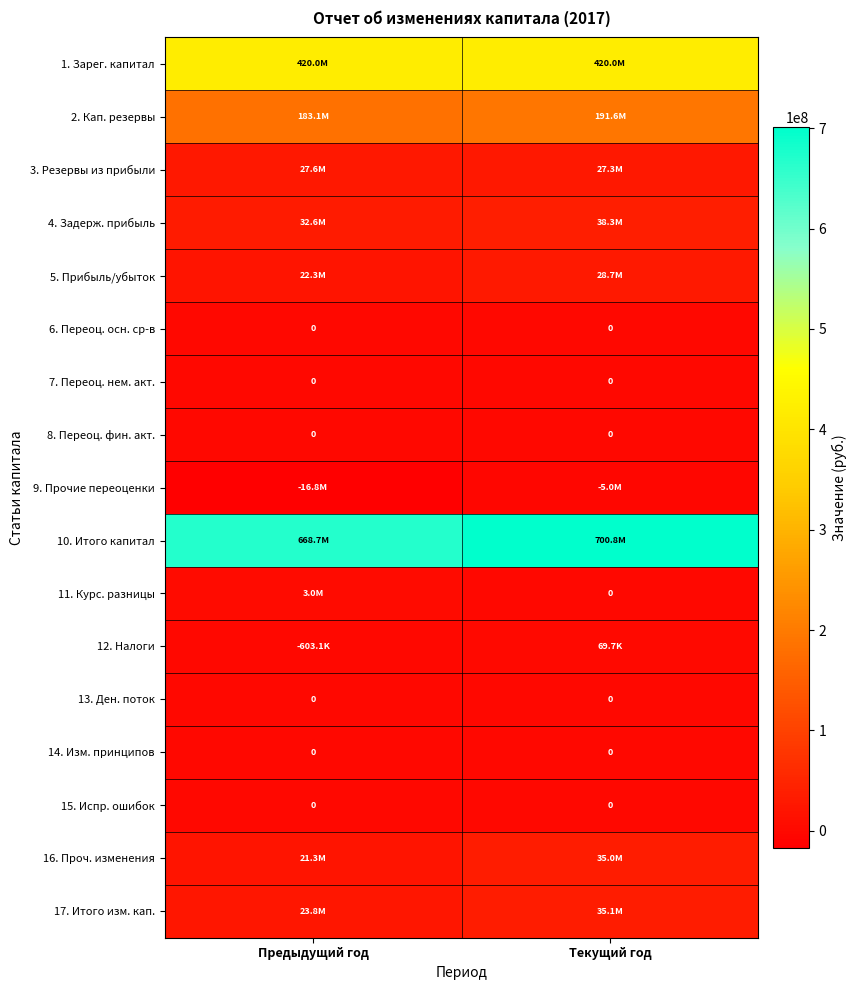

The value of 14. Изм. принципов at Предыдущий год is 0.0. True or false?

True